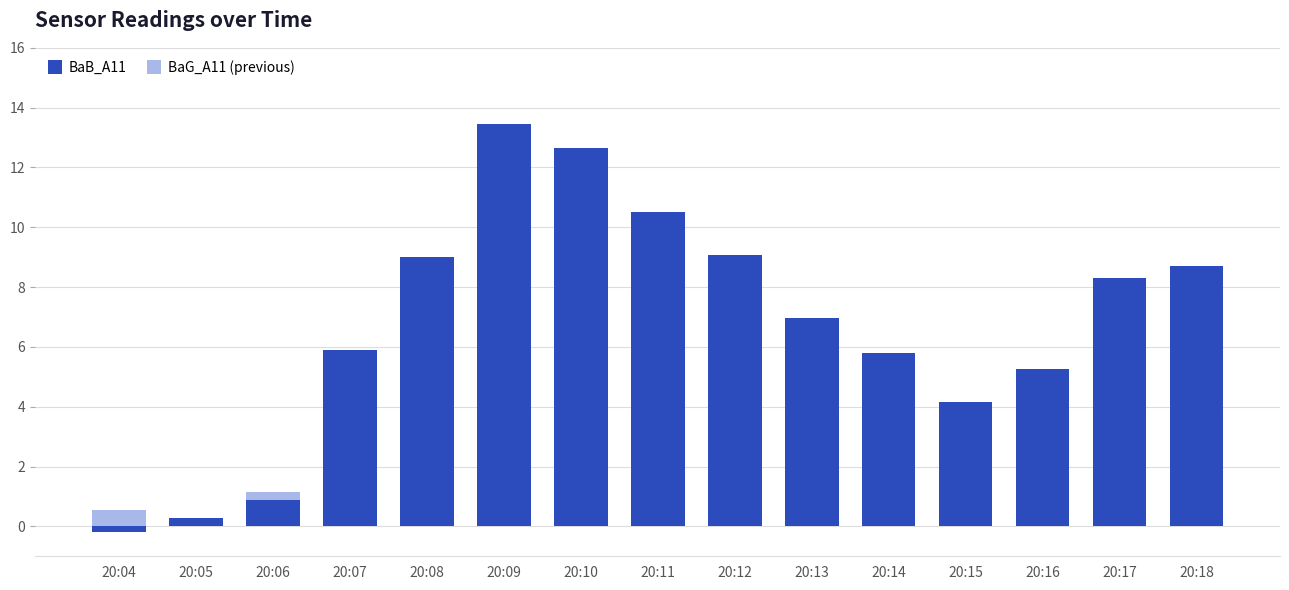

What is the spread (max minus min) of values at 20:07?

0.7